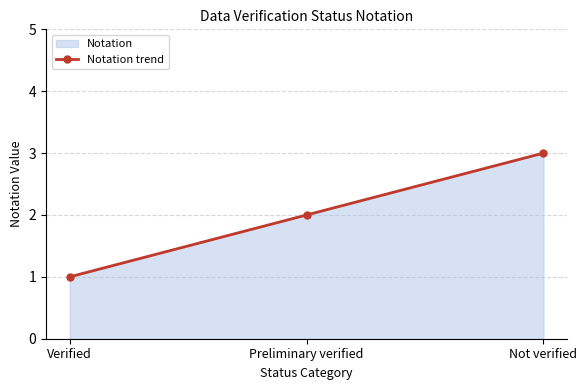

How many data points does each series have?

3